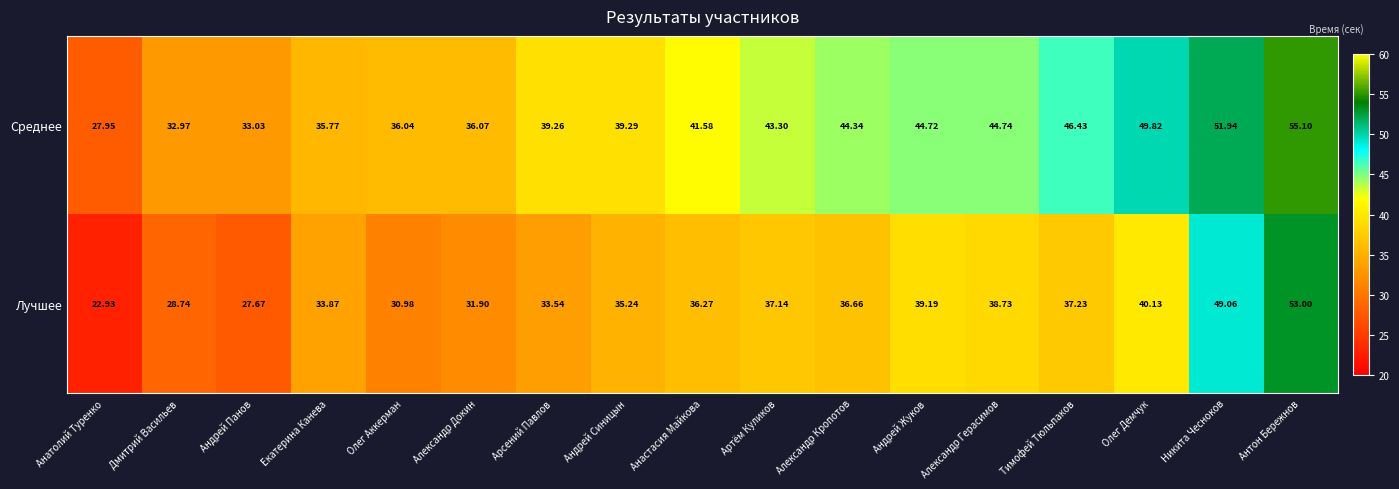

At which label is Лучшее closest to 37?

Артём Куликов